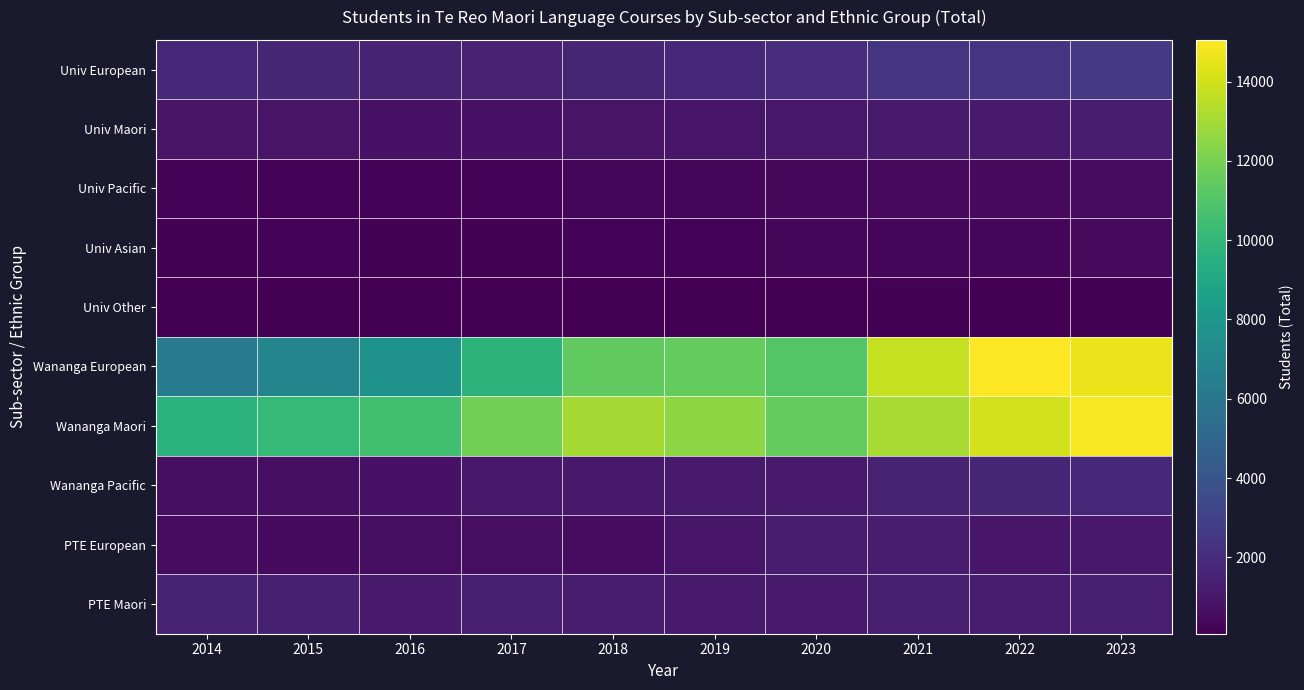

Between 2023 and 2021, which is larger?

2023